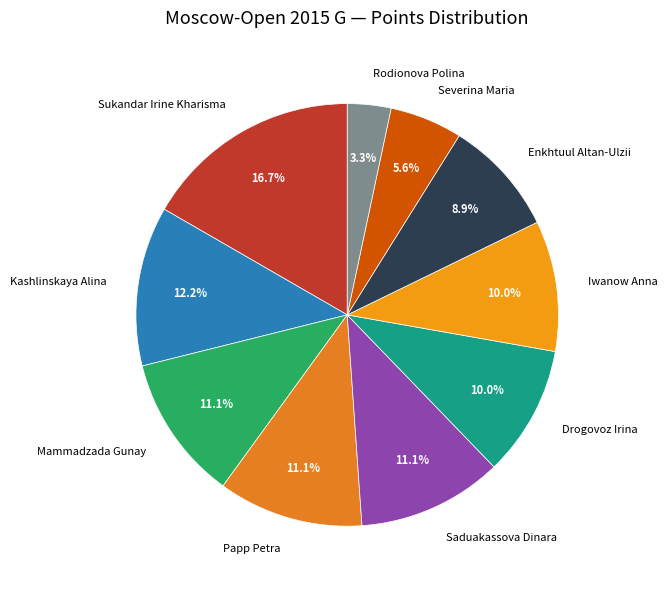

To the nearest percent, what is the difference between the Drogovoz Irina and Kashlinskaya Alina slice percentages?

2%